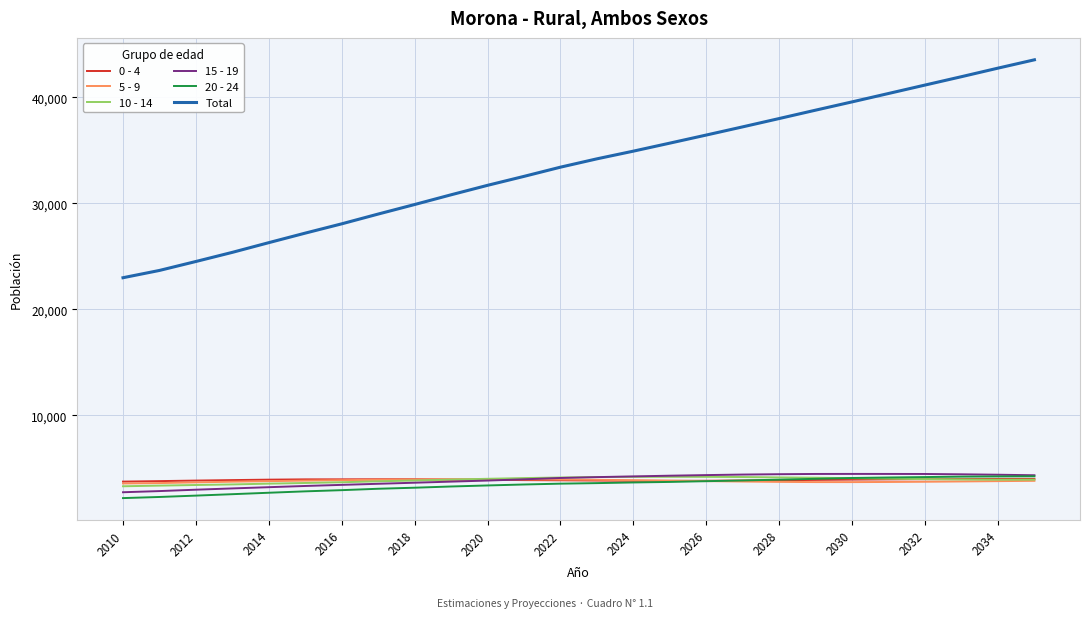

True or false: 10 - 14 and Total intersect in this chart.

False